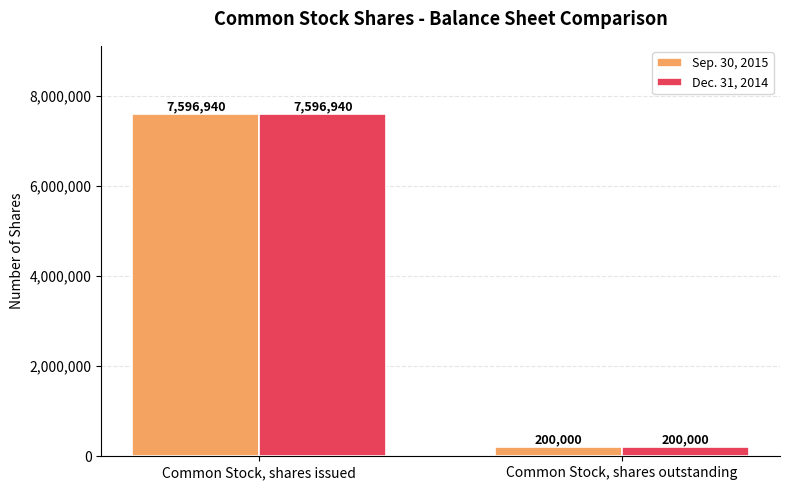

At which category is the sum across all series the highest?

Common Stock, shares issued